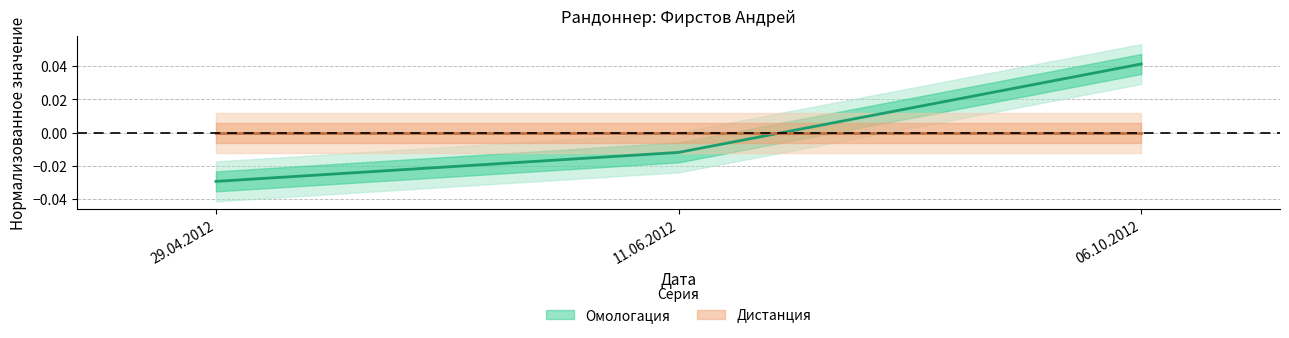

Is it true that the value at 06.10.2012 is 0.0?

True